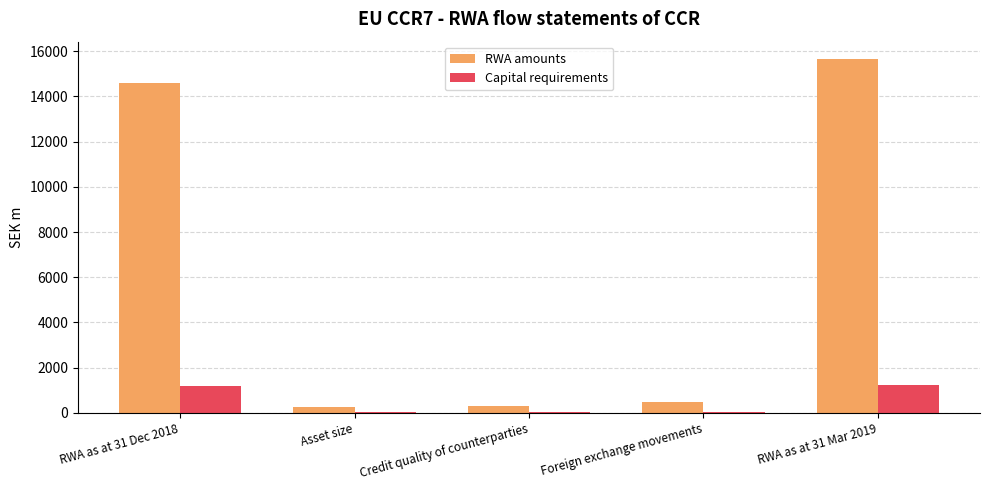

Where is RWA amounts nearest to the value 7952?

RWA as at 31 Dec 2018